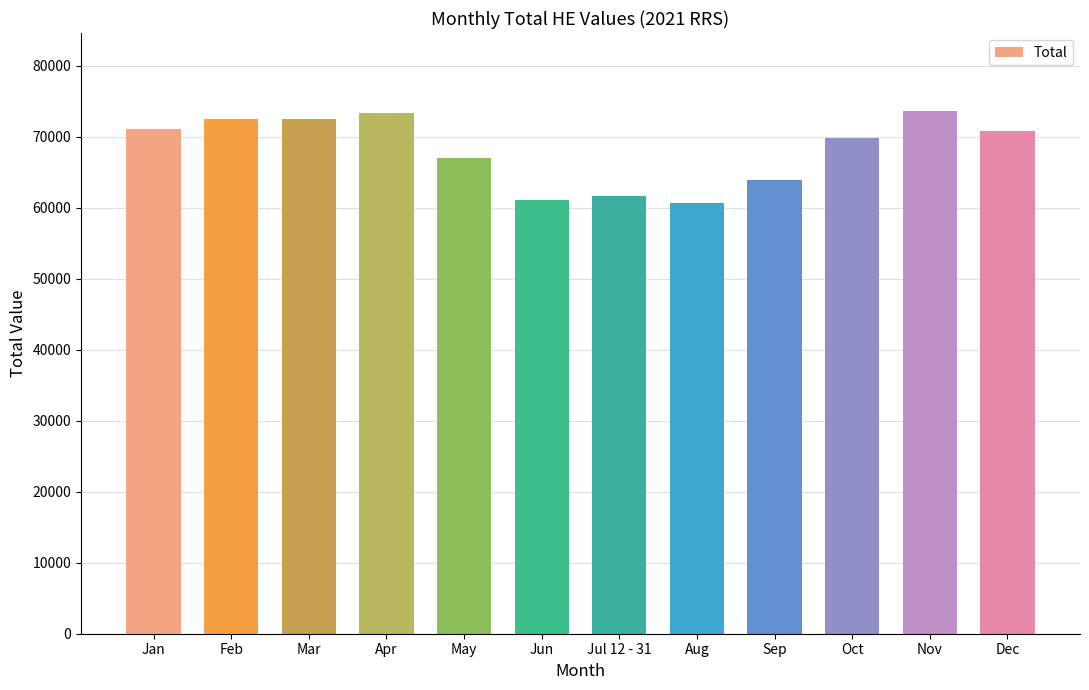

At which label does the data first exceed 70820?

Jan